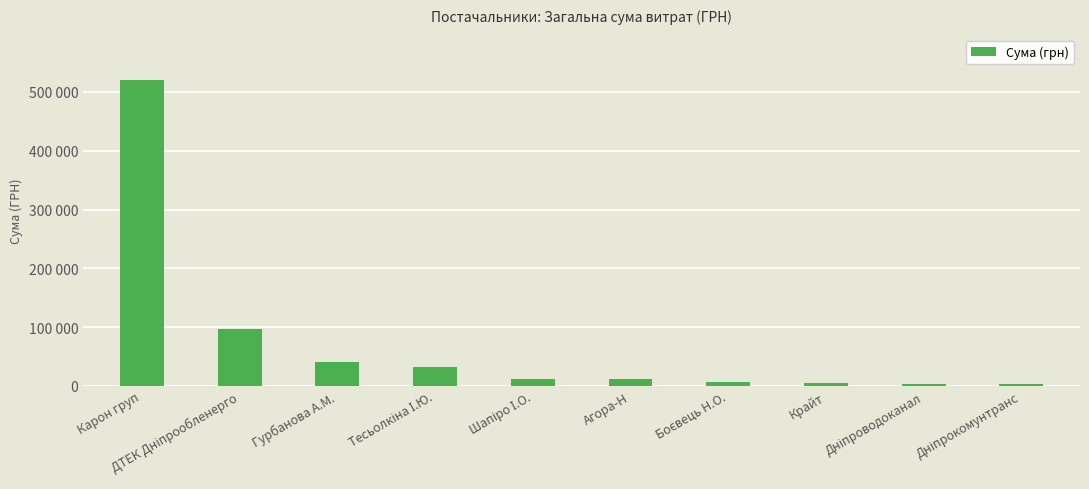

Does the chart contain any negative values?

No